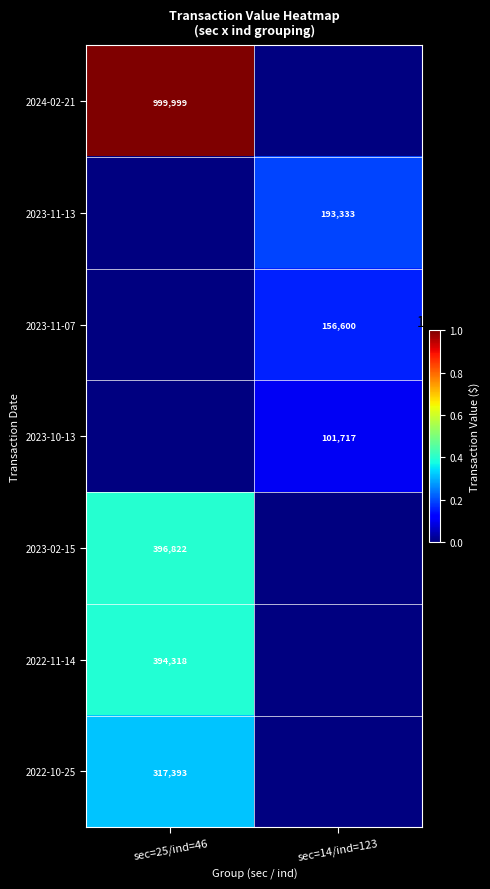

The value of 2024-02-21 at sec=25/ind=46 is 1364781.6. True or false?

False